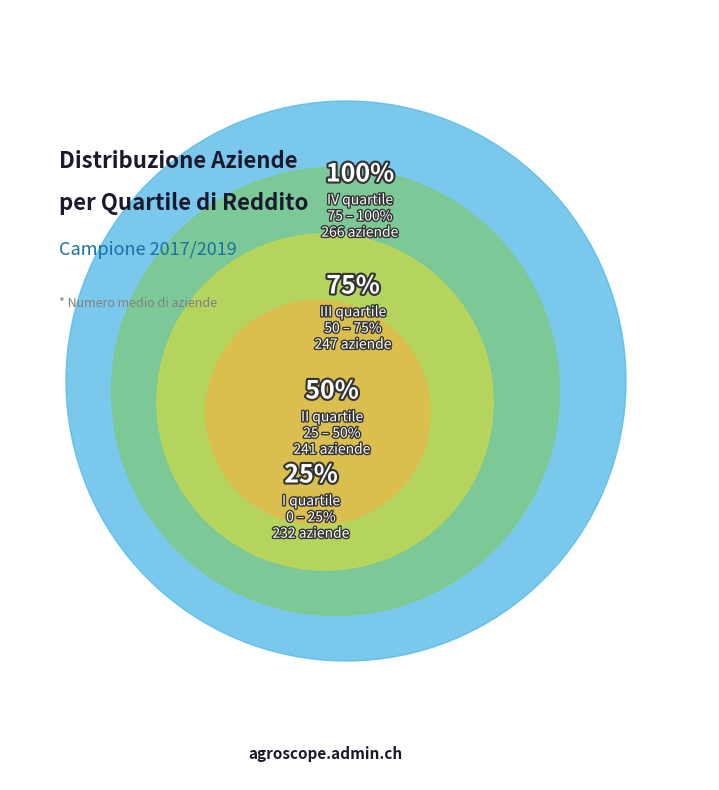

To the nearest percent, what percentage of the pie is IV quartile 2017/2019 75-100%?

27%